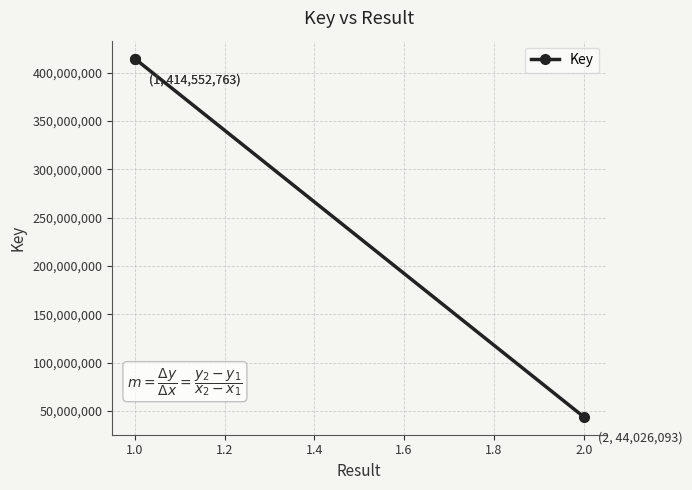

What is the change in value from 1.0 to 2.0?

-370526670